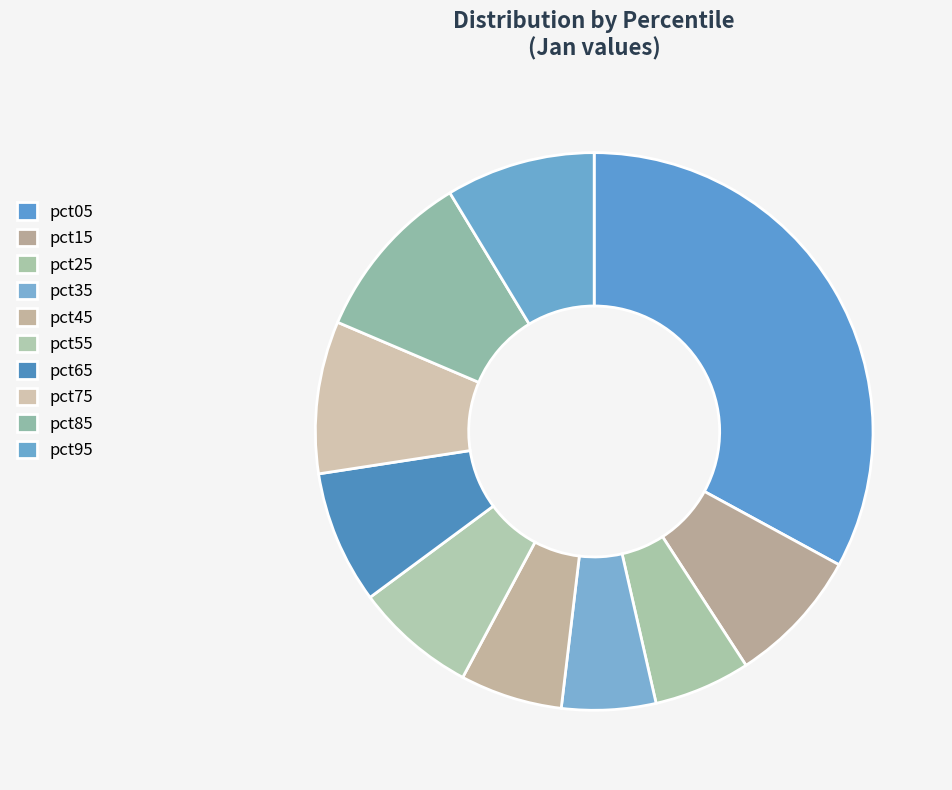

Which category has the smallest portion of the pie?

pct35